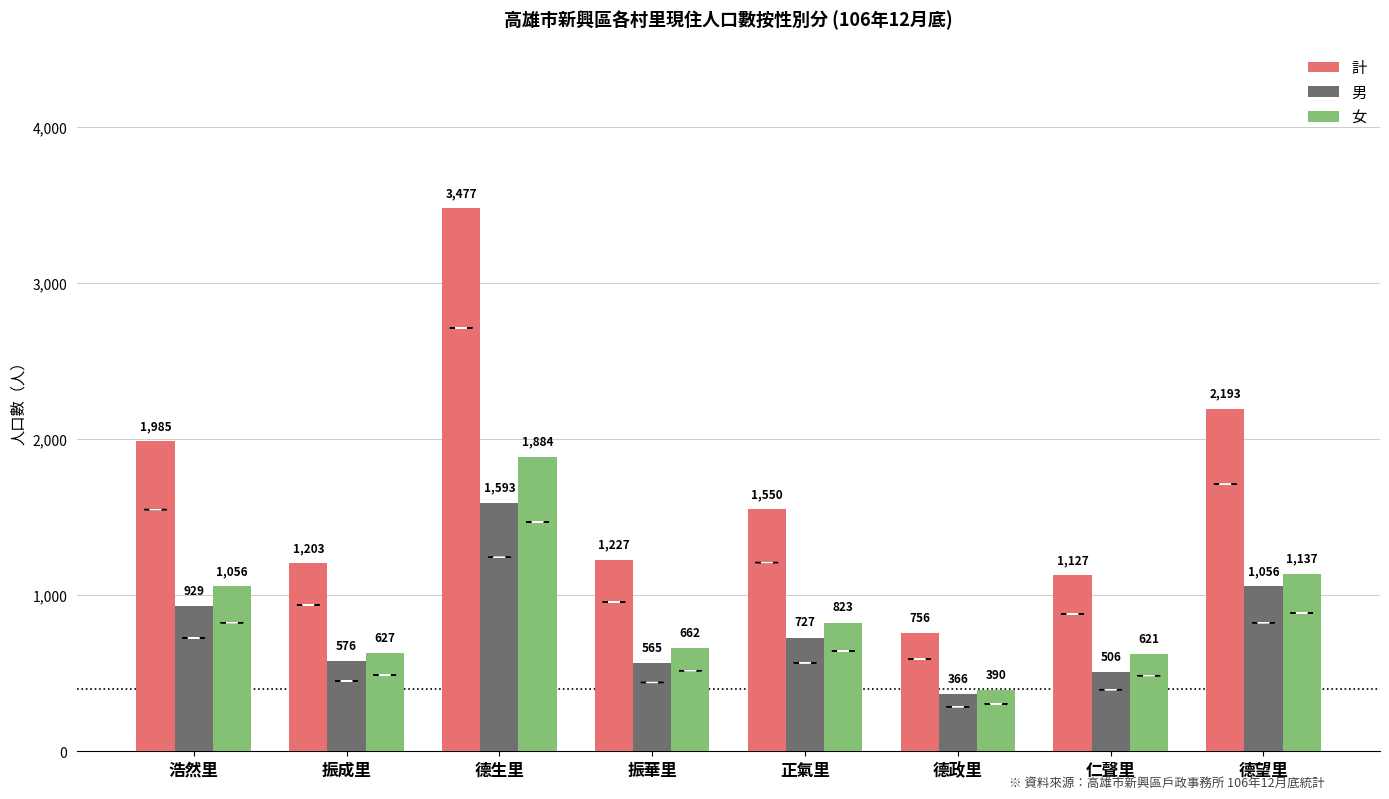

The 女 series shows 615 at 德政里. True or false?

False